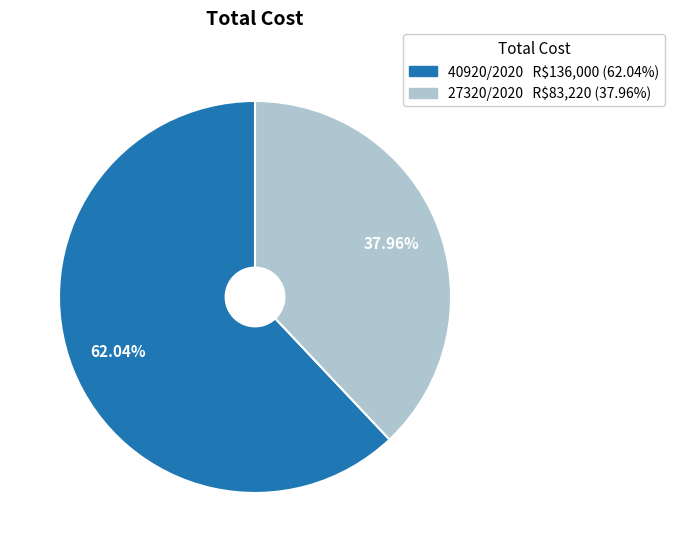

To the nearest percent, what is the combined percentage of 27320/2020 and 40920/2020?

100%